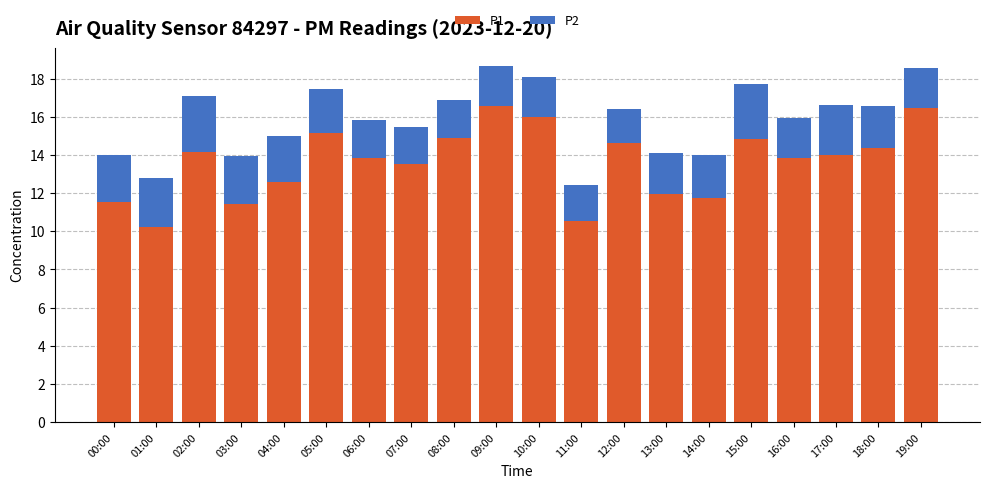

How many values in the P1 series are below 14?

10